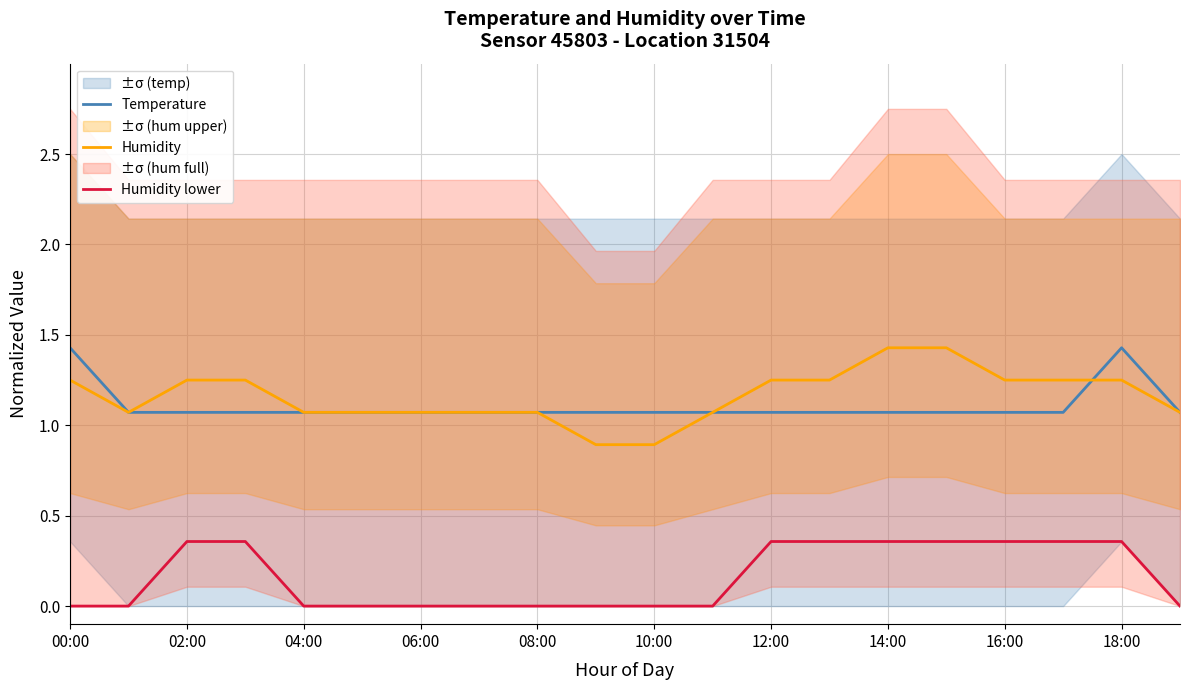

Which series has the largest total across all categories?

Humidity